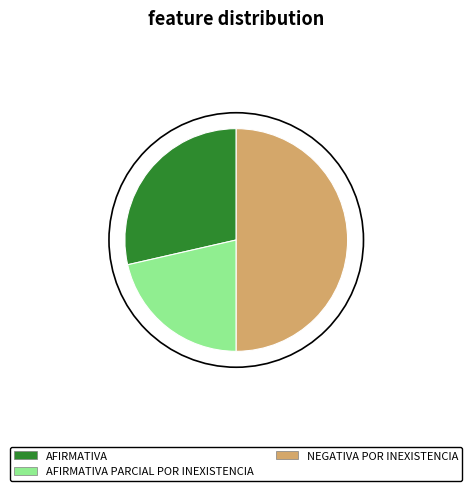

The AFIRMATIVA slice represents 29% of the pie. True or false?

True